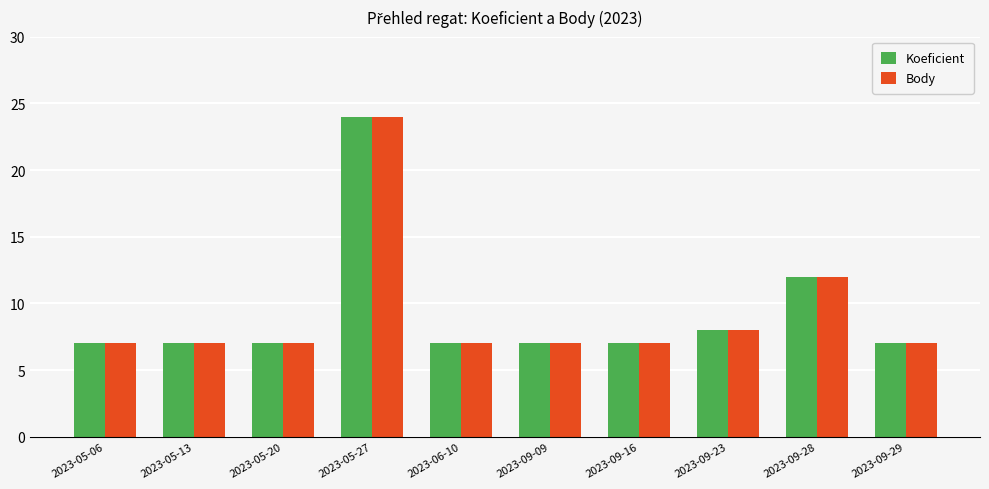

True or false: Koeficient has a value of 7 at 2023-09-29.

True